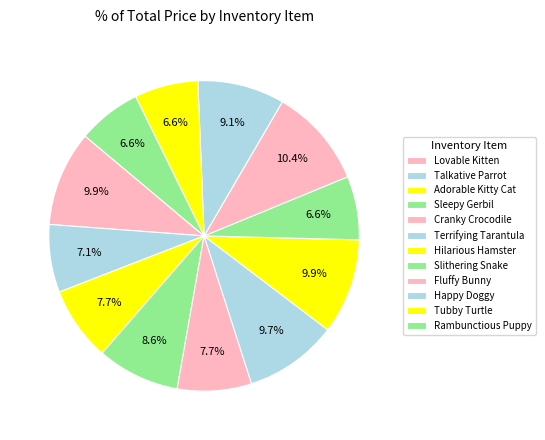

What percentage is the Happy Doggy slice, to the nearest percent?

9%